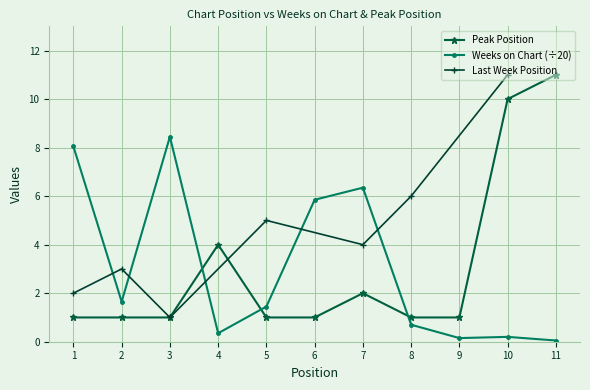

True or false: Weeks on Chart and Peak Position cross at least once.

True